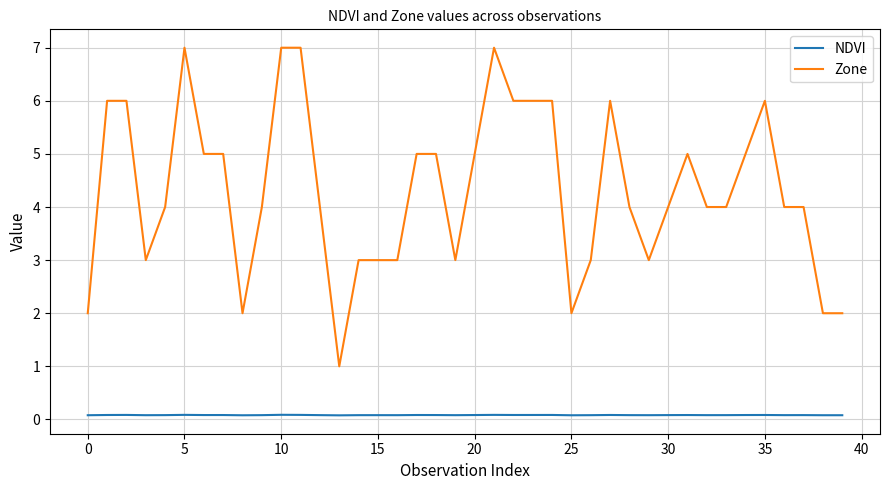

True or false: NDVI and Zone intersect in this chart.

False